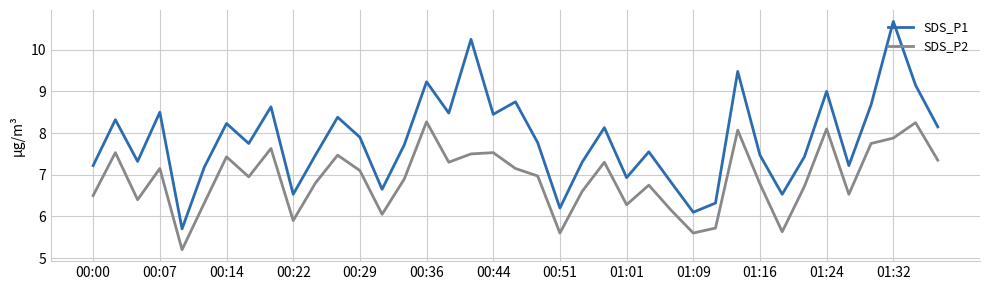

True or false: SDS_P1 and SDS_P2 intersect in this chart.

False